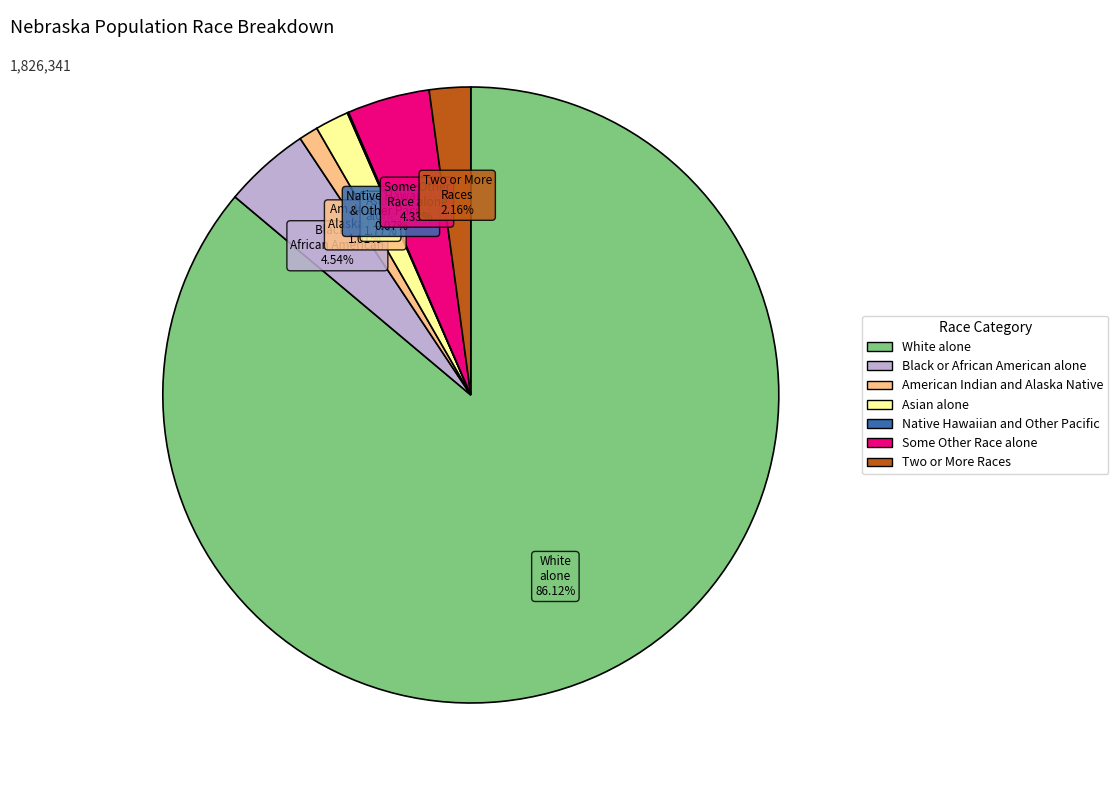

What is the ratio of the value at Some Other Race alone to the value at Asian alone?

2.4